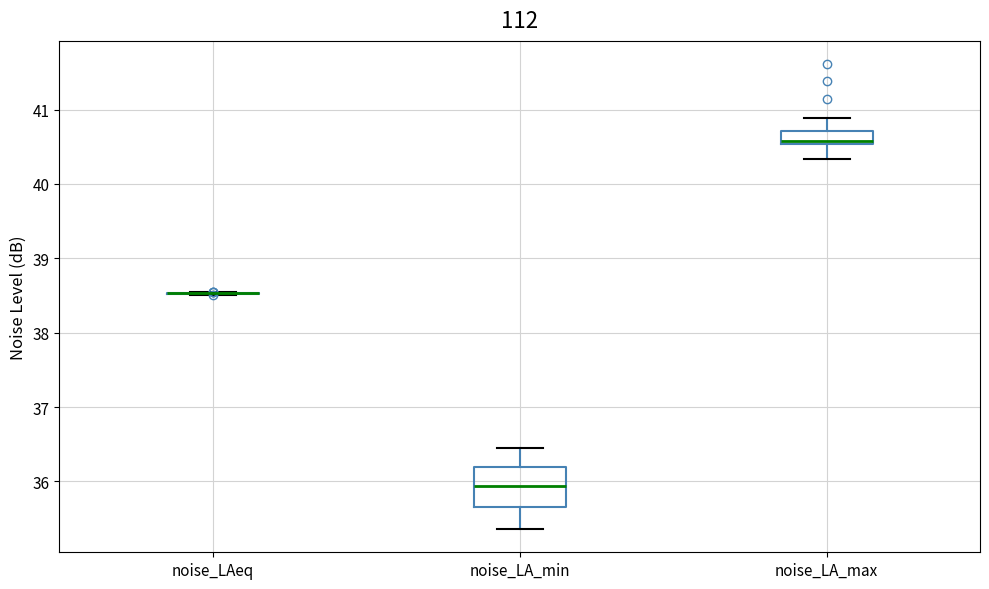

Reading left to right, transcribe this box plot: for each box, give where its median line is, the range the box spans, and where its two whiskers end, as read against the y-axis. The values are not printed on the chart, so give them approximately, as read against the axis.

noise_LAeq: box collapsed to a line at 38.5, whiskers 38.5 to 38.5
noise_LA_min: median 35.9, box 35.7 to 36.2, whiskers 35.4 to 36.5
noise_LA_max: median 40.6, box 40.5 to 40.7, whiskers 40.3 to 40.9